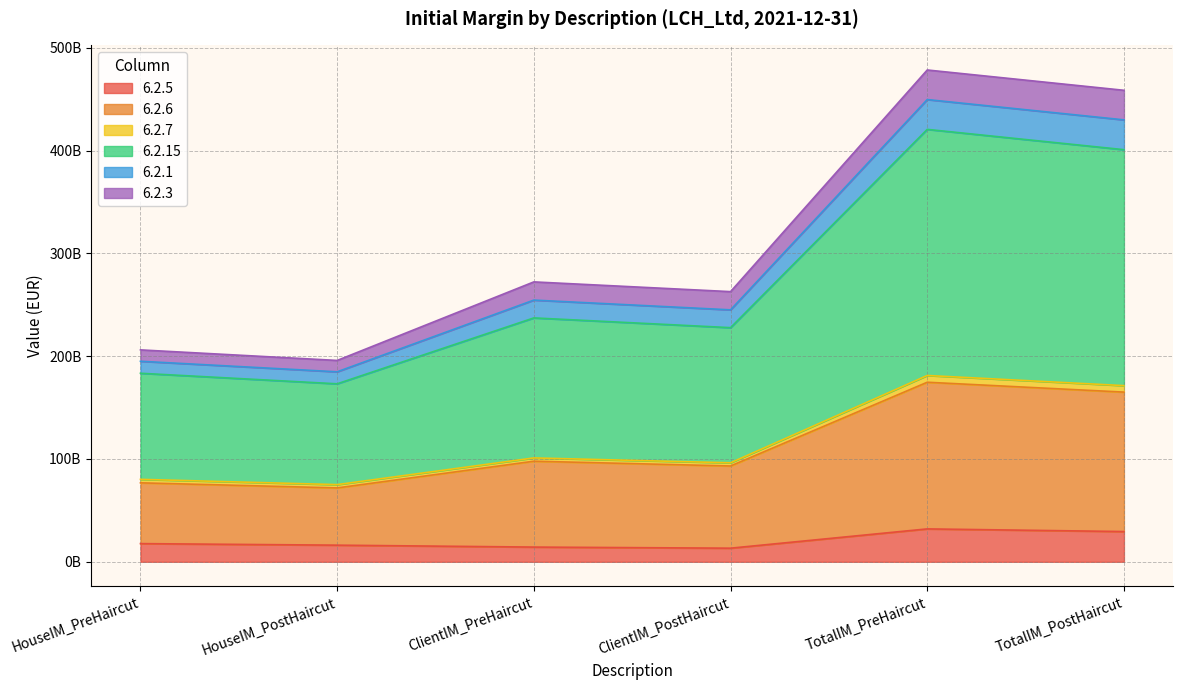

True or false: HouseIM_PreHaircut and HouseIM_PostHaircut intersect in this chart.

False